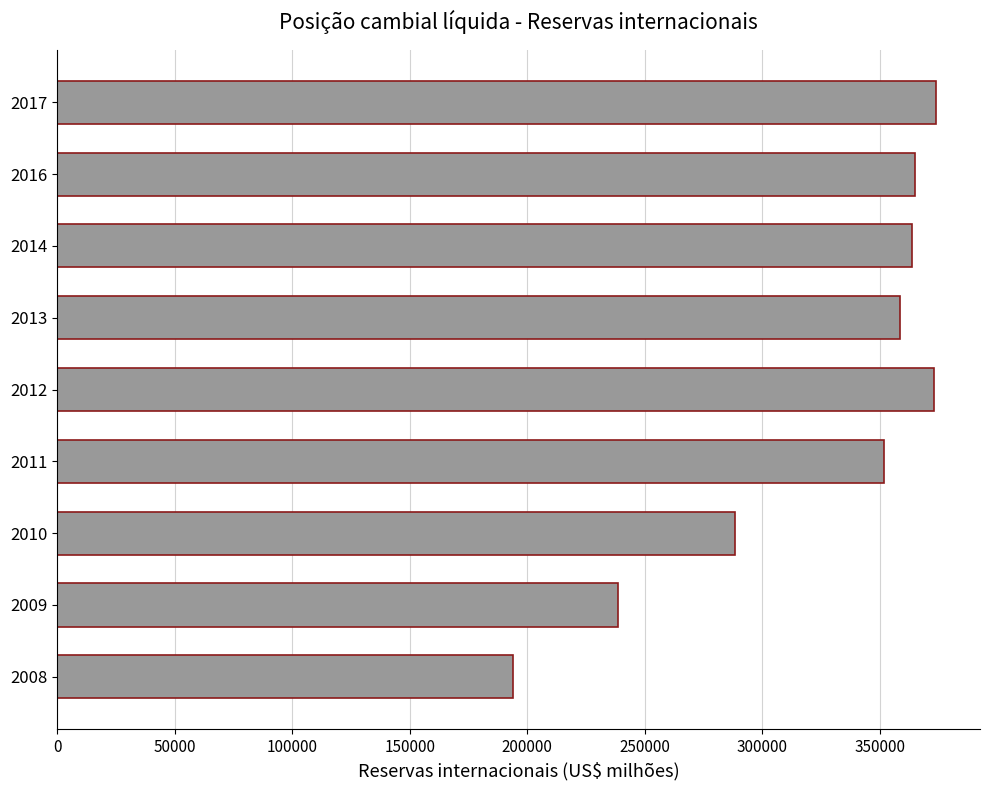

What is the smallest value displayed?

193783.4